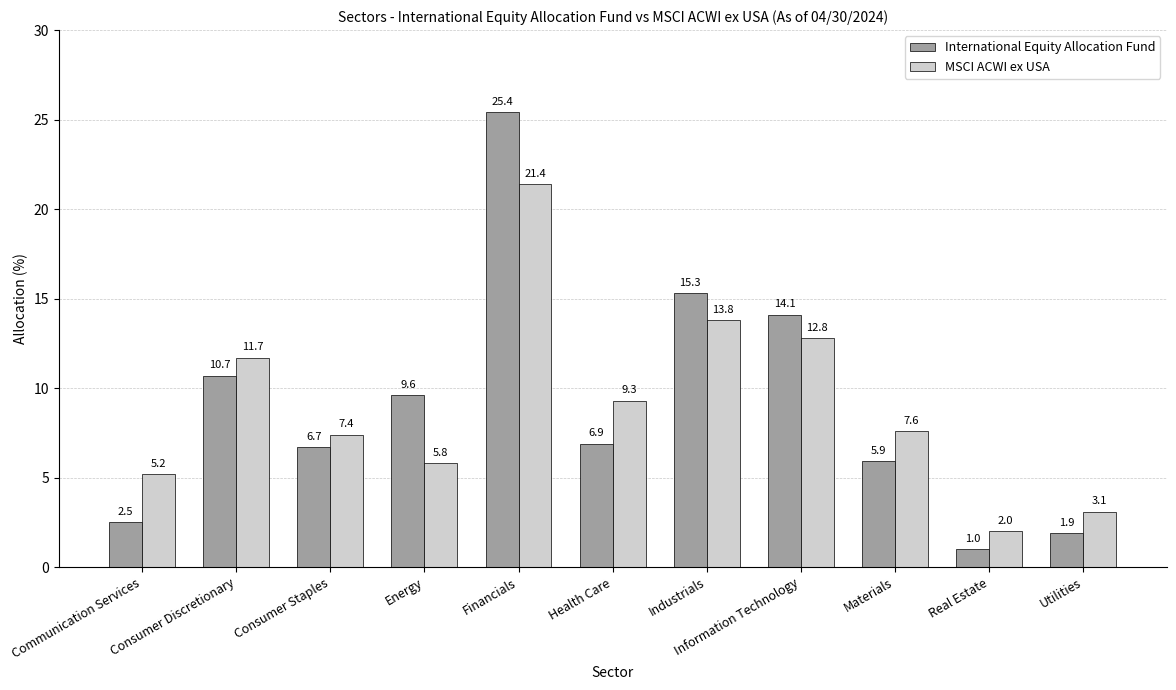

Reading left to right, transcribe all the data shown in this chart.

International Equity Allocation Fund: Communication Services=2.5	Consumer Discretionary=10.7	Consumer Staples=6.7	Energy=9.6	Financials=25.4	Health Care=6.9	Industrials=15.3	Information Technology=14.1	Materials=5.9	Real Estate=1.0	Utilities=1.9
MSCI ACWI ex USA: Communication Services=5.2	Consumer Discretionary=11.7	Consumer Staples=7.4	Energy=5.8	Financials=21.4	Health Care=9.3	Industrials=13.8	Information Technology=12.8	Materials=7.6	Real Estate=2.0	Utilities=3.1